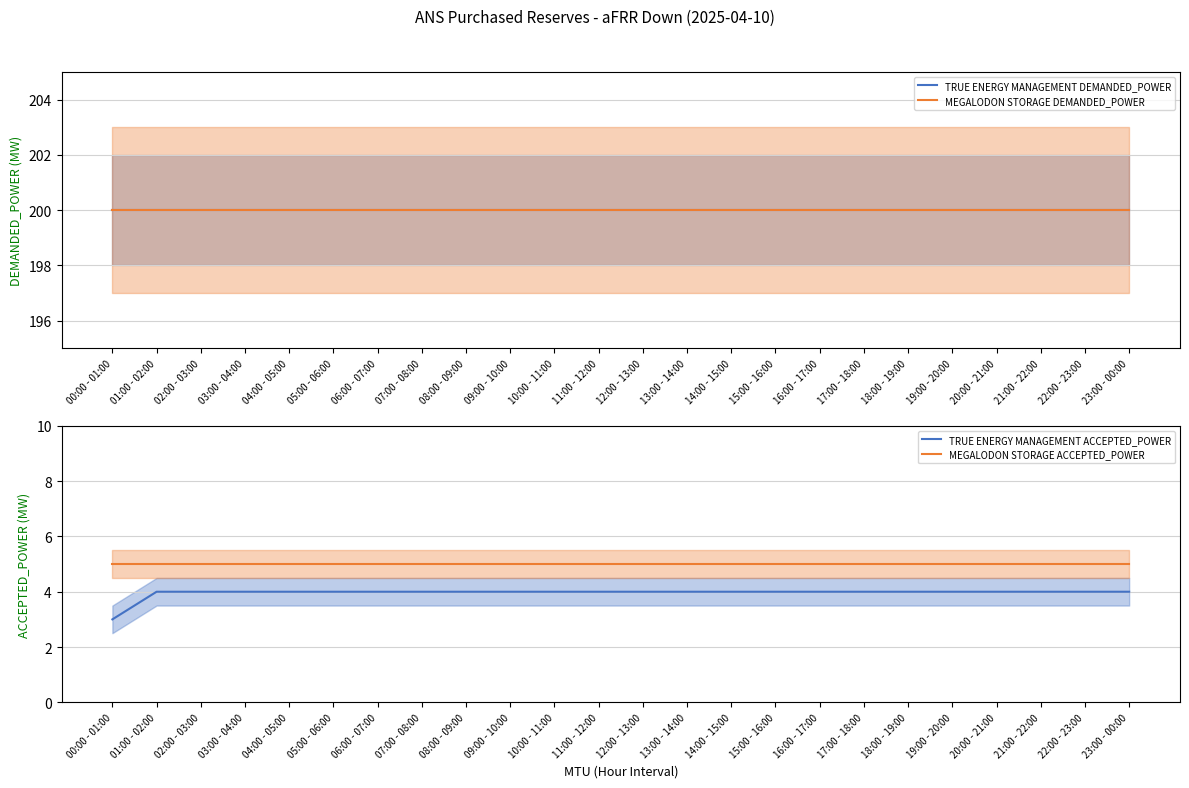

True or false: TRUE ENERGY MANAGEMENT ACCEPTED_POWER has a value of 4 at 08:00 - 09:00.

True